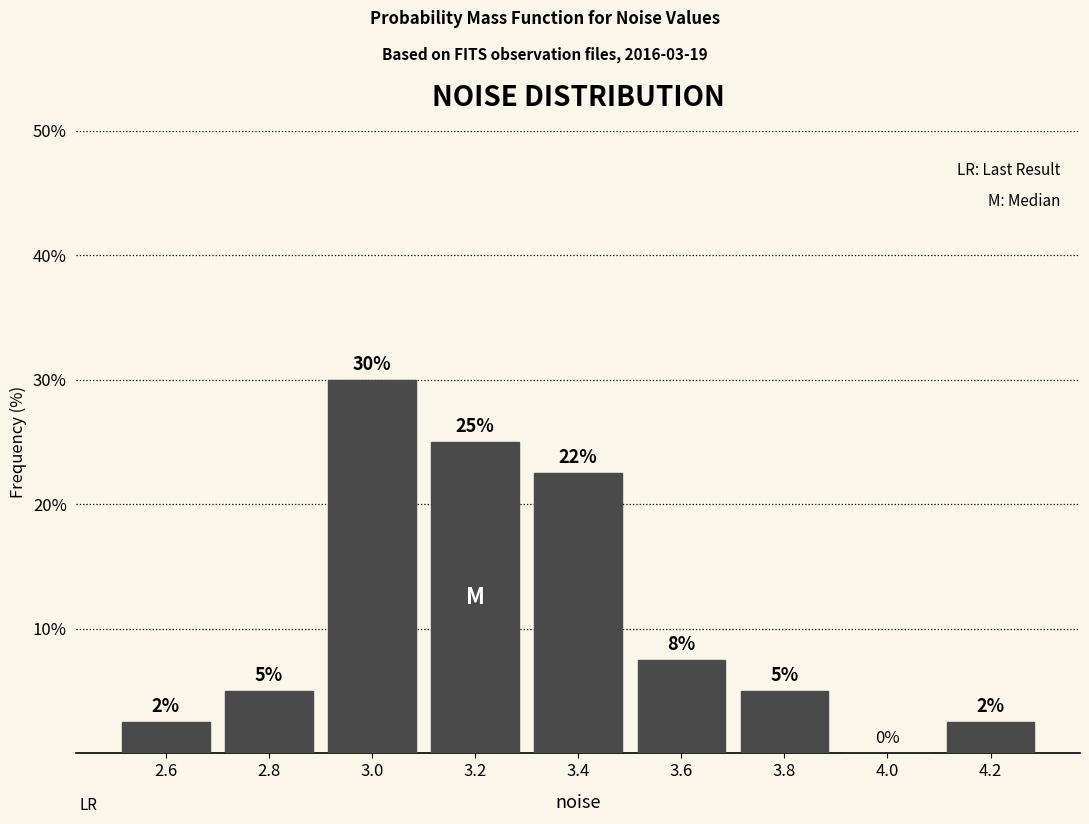

Which range on the x-axis has the tallest bar?

2.9 to 3.1